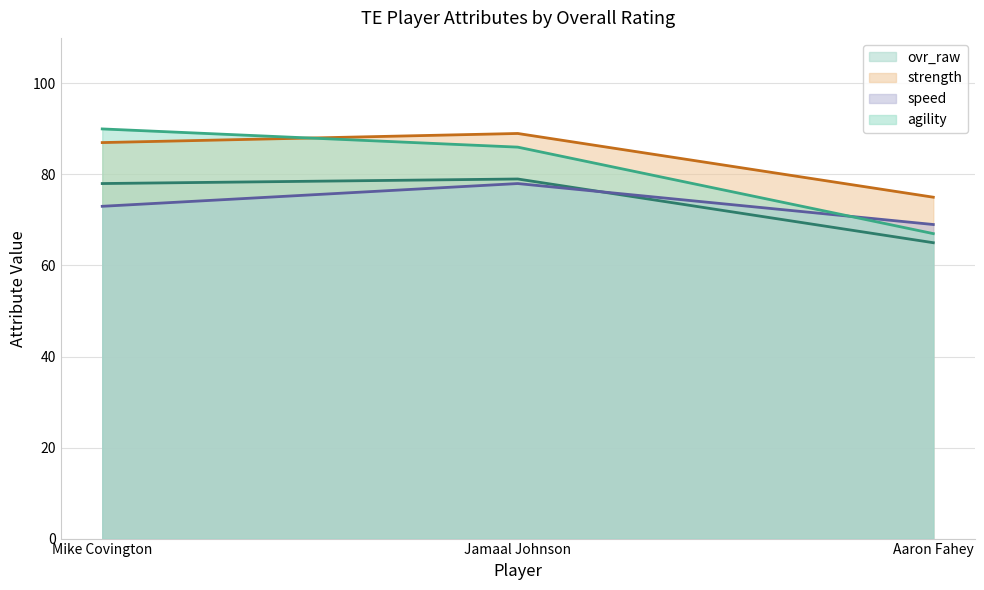

What is the smallest value displayed?

65